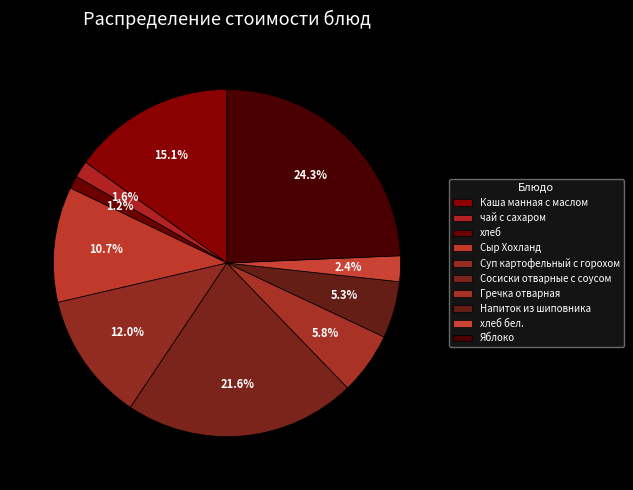

What is the change in value from чай с сахаром to Гречка отварная?

+4.9